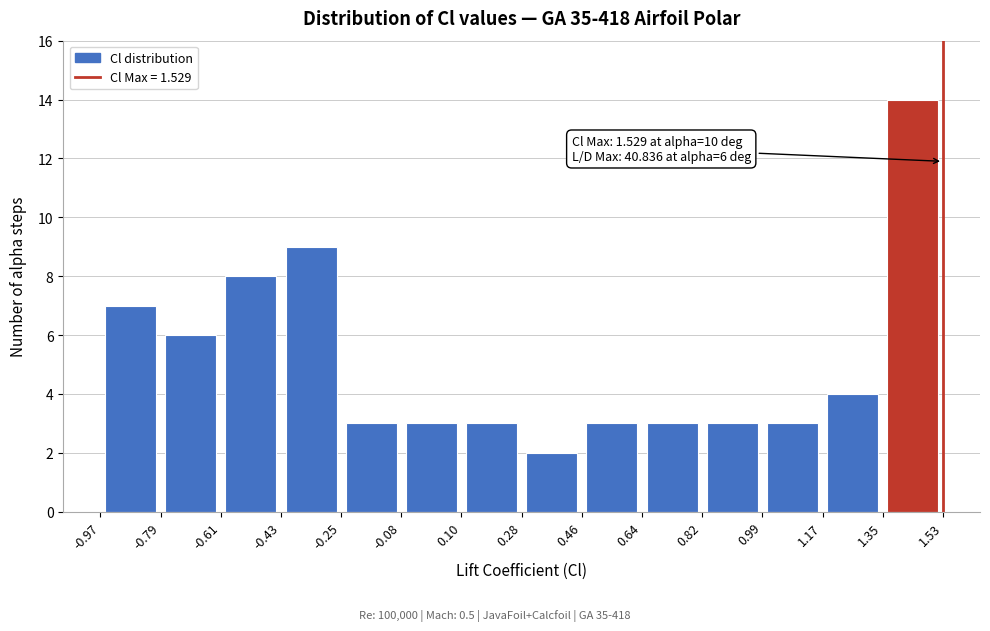

Which range on the x-axis has the tallest bar?

1.35 to 1.53